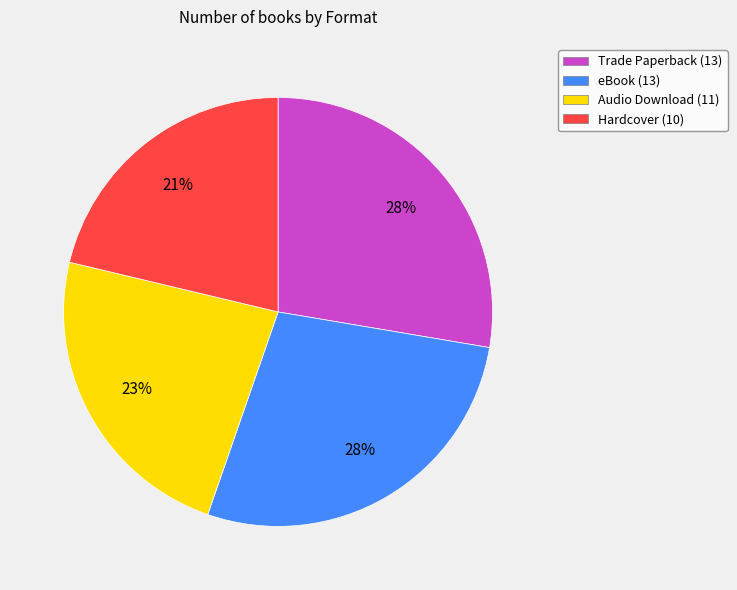

Combined, do Audio Download (11) and Hardcover (10) account for over 50%?

No